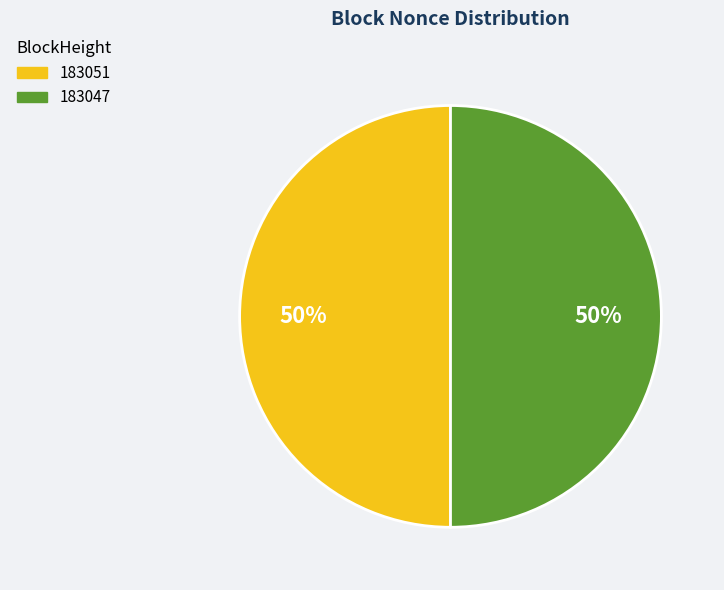

To the nearest percent, what is the combined percentage of 183051 and 183047?

100%